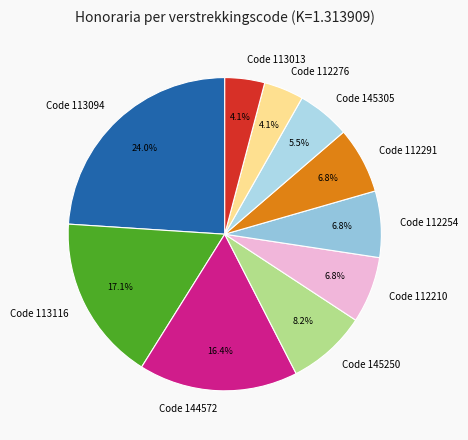

Which slice is the largest?

Code 113094